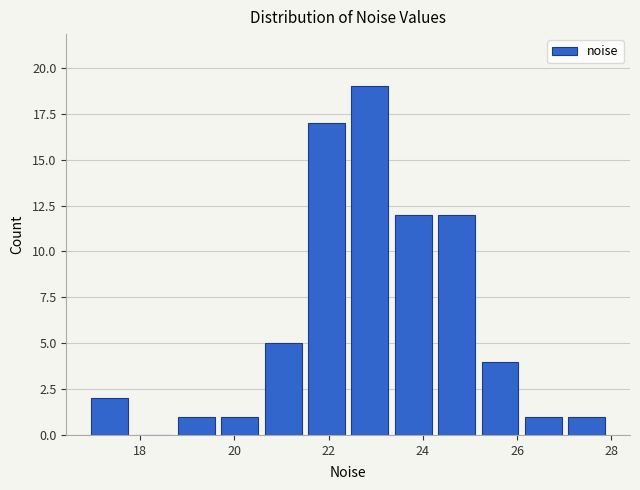

Reading left to right, transcribe this chart: for each bar, give the range it covers on the x-axis and its height. Neither the bar edges nor the heights are printed on the chart, so give them approximately, as read against the axes.

16.8 to 17.8: 2
17.8 to 18.8: 0
18.8 to 19.6: 1
19.6 to 20.6: 1
20.6 to 21.4: 5
21.4 to 22.4: 17
22.4 to 23.4: 19
23.4 to 24.2: 12
24.2 to 25.2: 12
25.2 to 26.0: 4
26.0 to 27.0: 1
27.0 to 28.0: 1